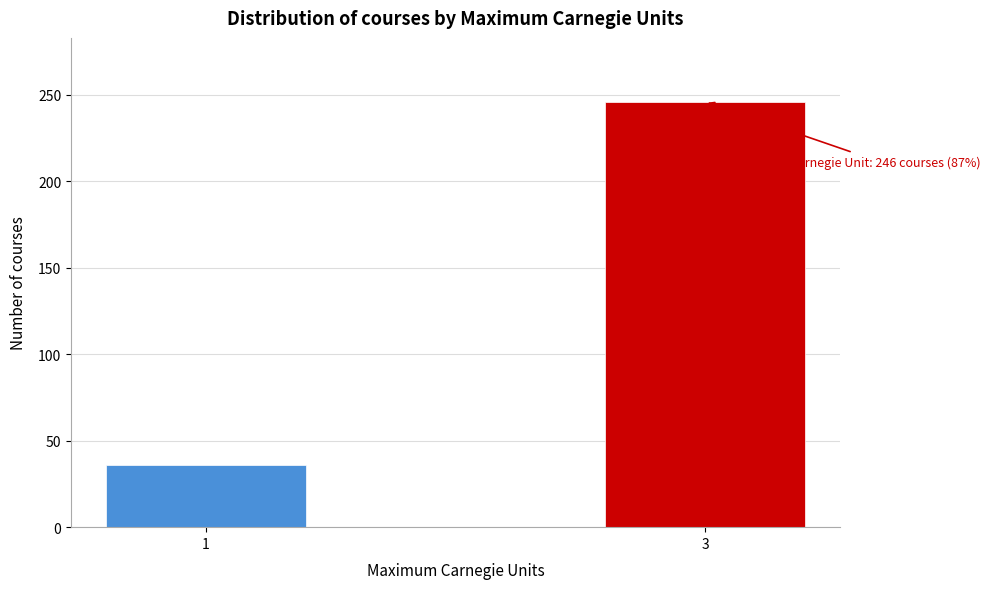

Reading right to left, what are all the values shown in this chart?

3=246	1=36